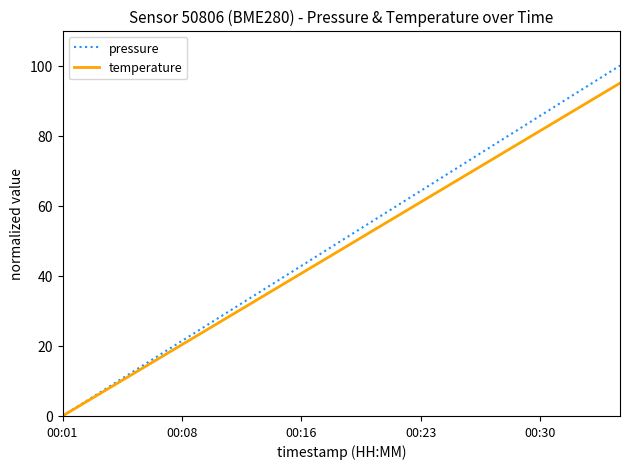

What is the greatest value displayed?

100.0